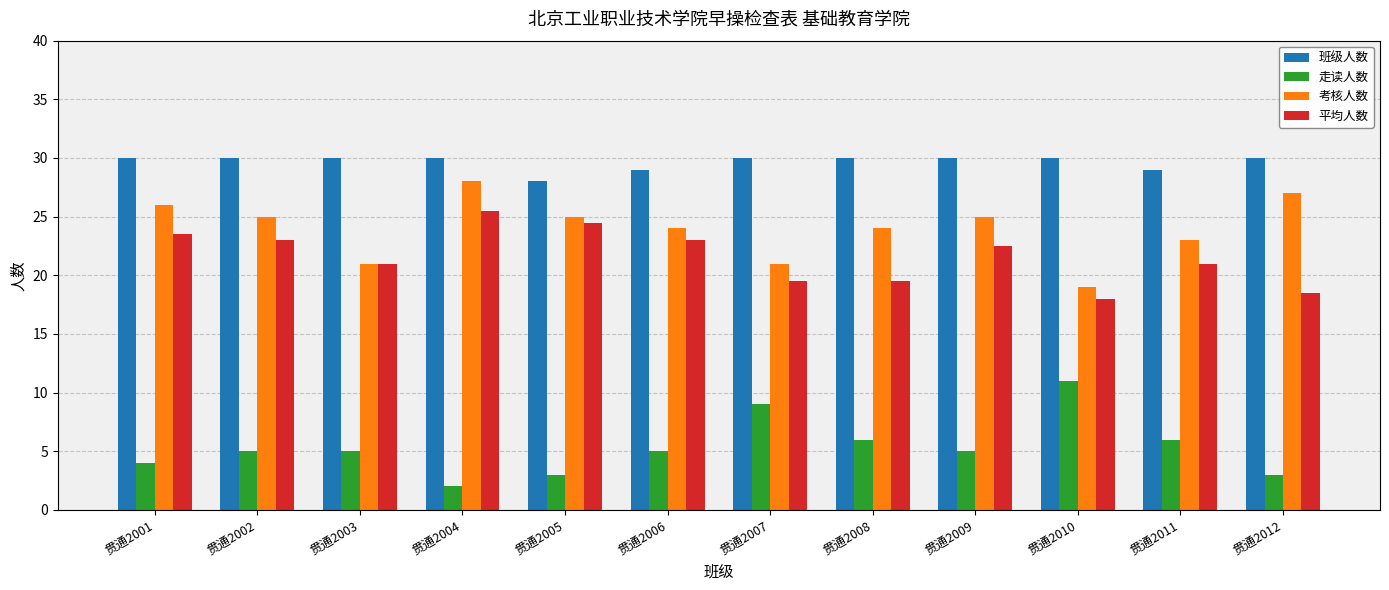

What is the difference between the maximum and minimum values in the 考核人数 series?

9.0